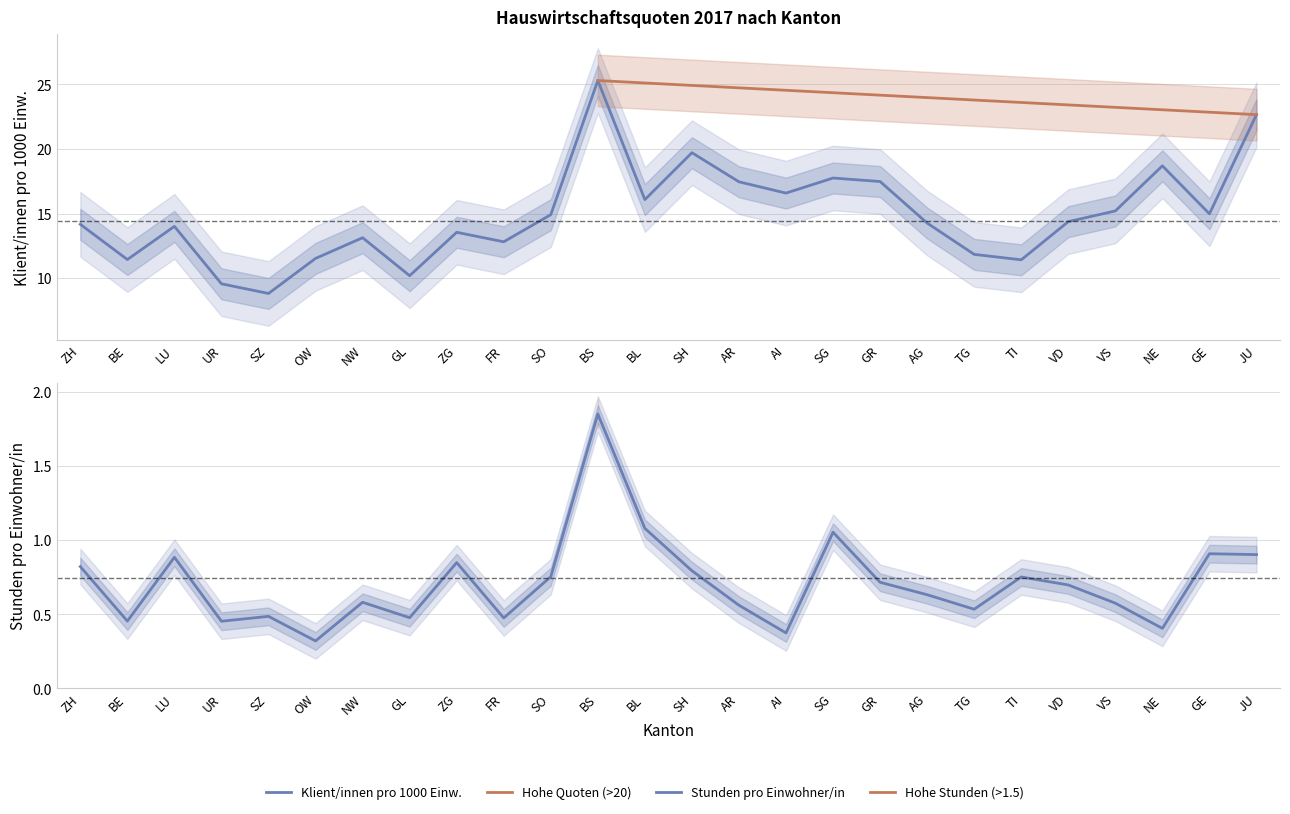

What is the total value across all series at AG?

14.9